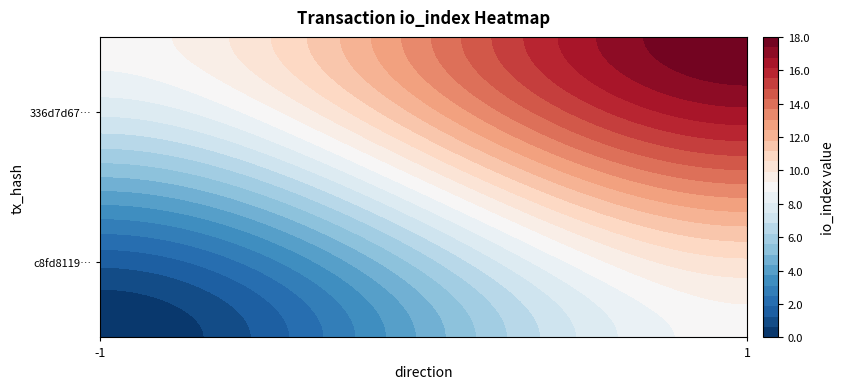

What is the difference between the 336d7d670e61eb33d9e5f036a97bfb0b0bfc9af values at direction and io_index?

17